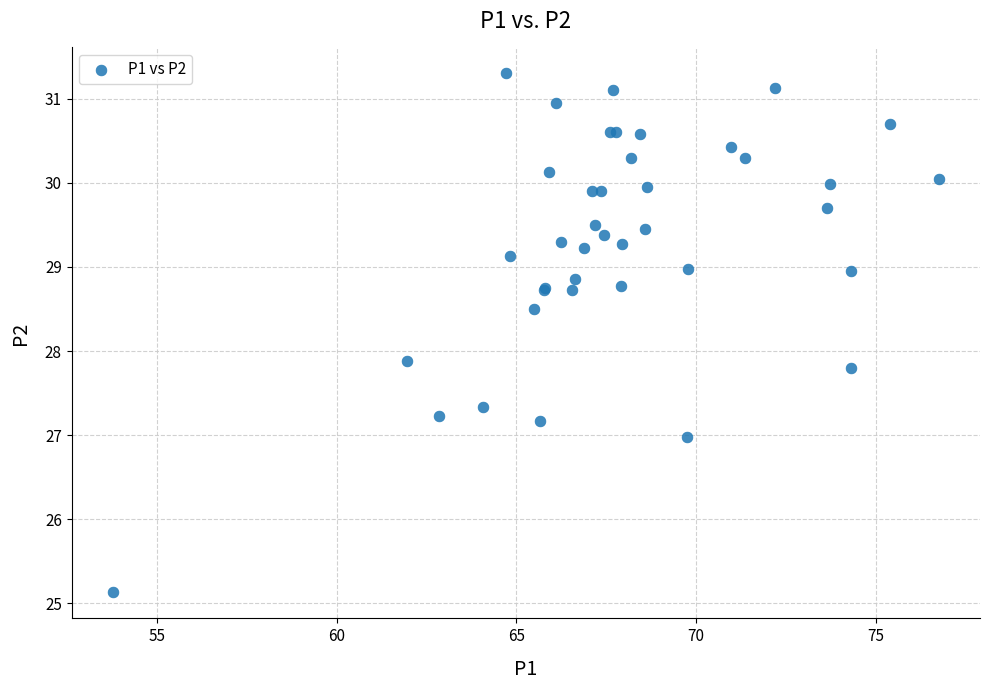

What Y value in the scatter plot is closest to 28?

27.9